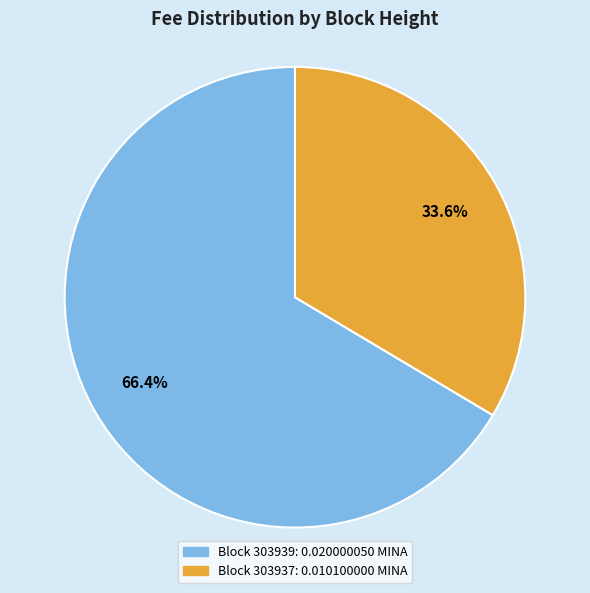

Is there a majority slice in this chart?

Yes